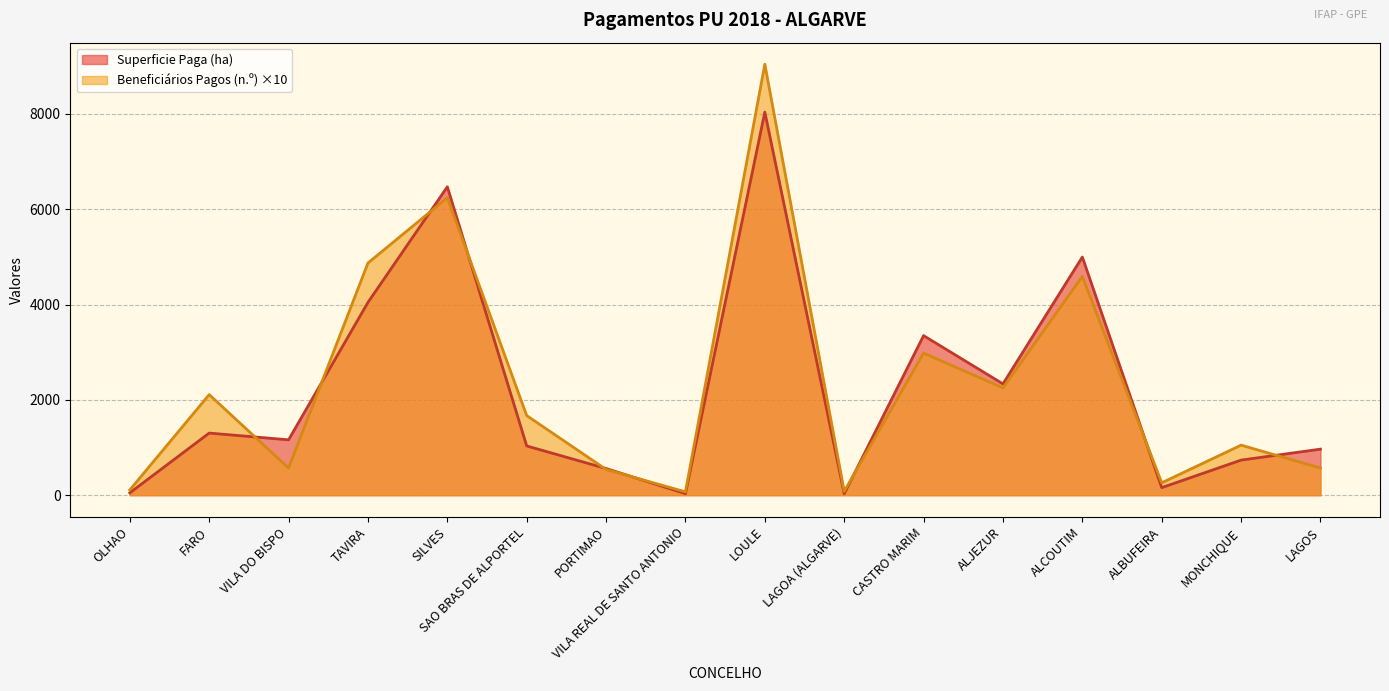

Is it true that Beneficiarios Pagos (n.º) equals 70.0 at VILA REAL DE SANTO ANTONIO?

True